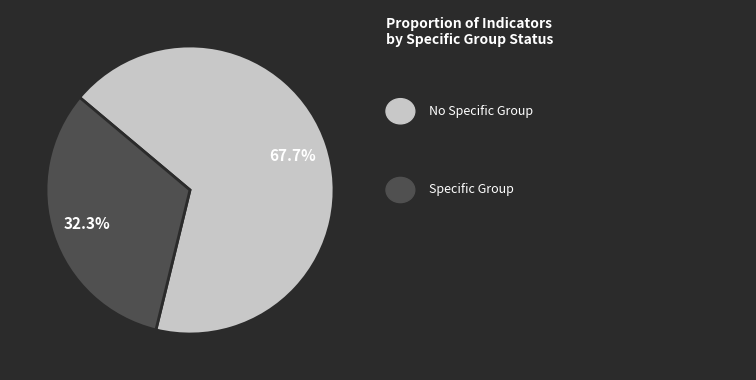

Does any single category account for the majority?

Yes